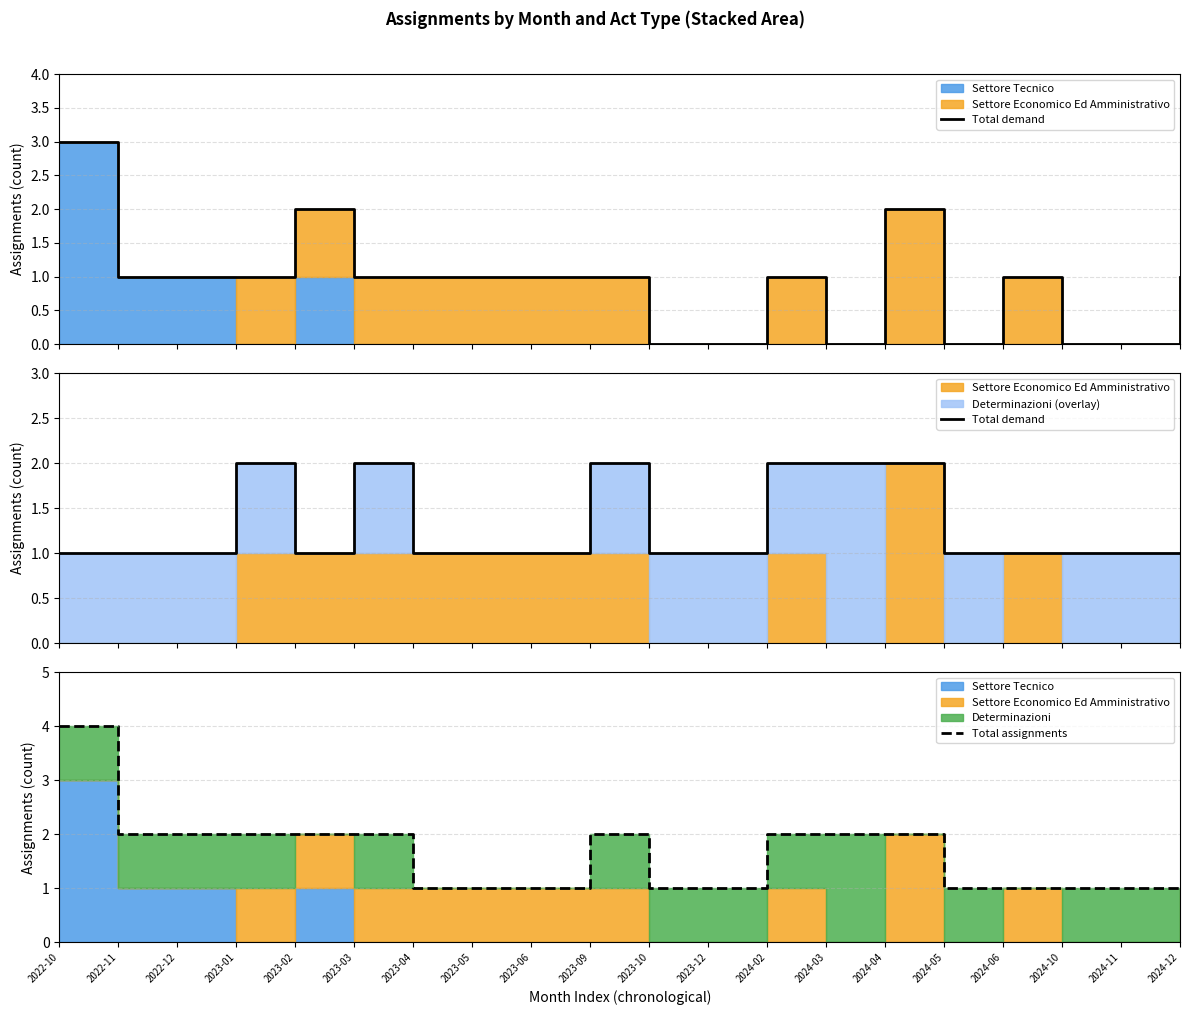

At which label is Total demand closest to 1?

2022-10